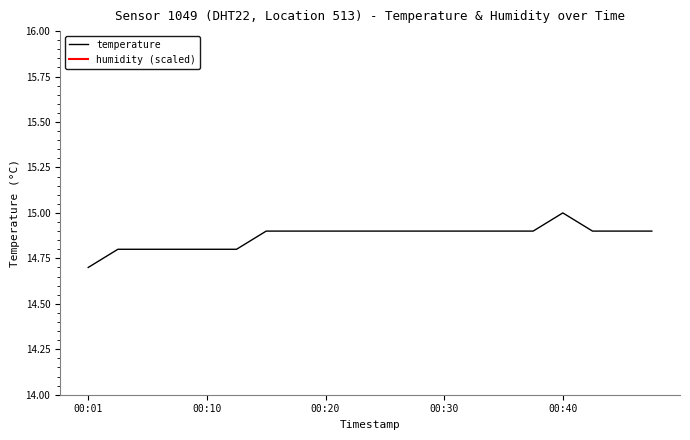

Which label corresponds to the largest value in the chart?

00:40